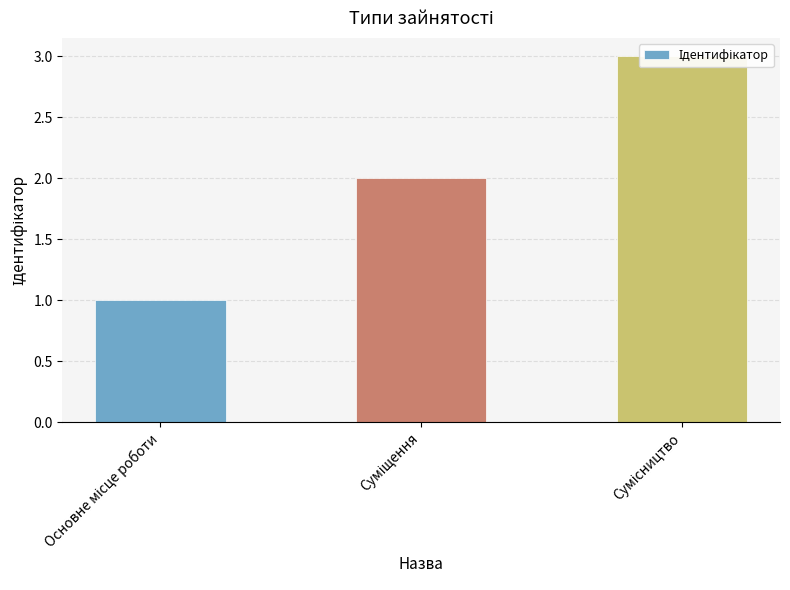

Rank the categories by value from highest to lowest.

Сумісництво, Суміщення, Основне місце роботи